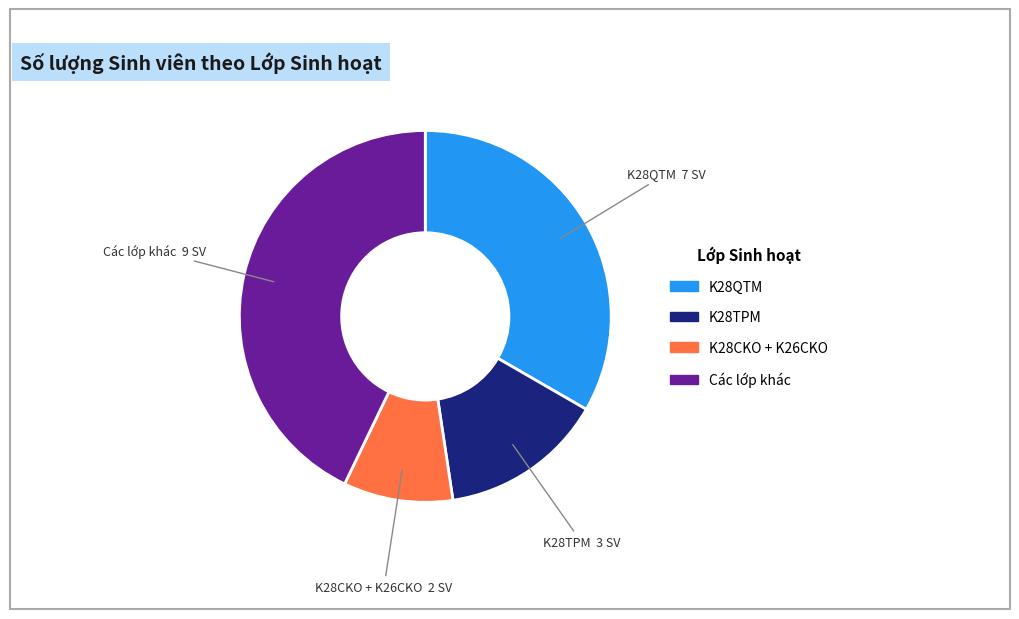

Is there any slice that represents more than half of the pie?

No